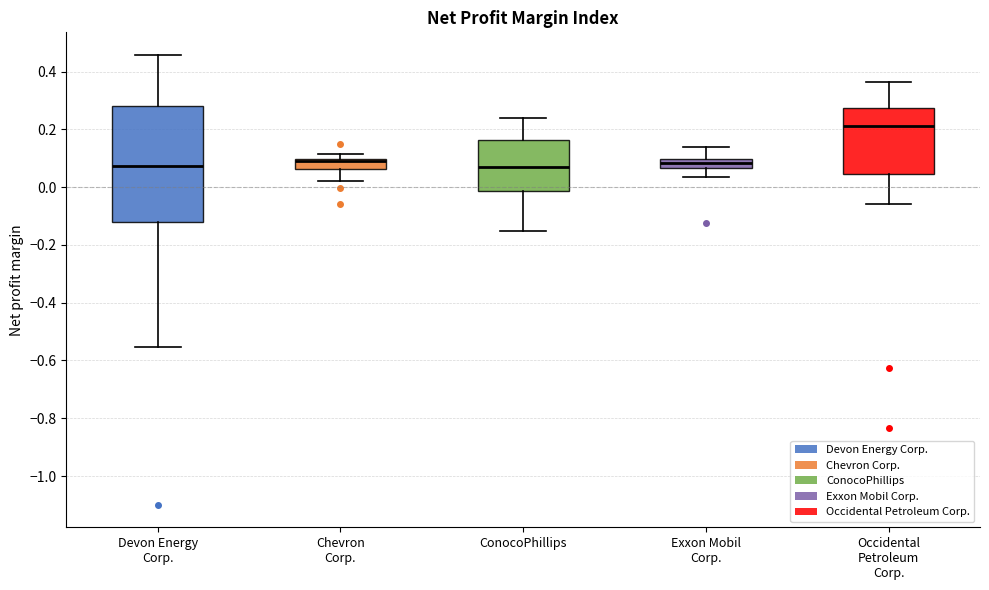

Where does the lower whisker of the box for Occidental Petroleum Corp. end on the y-axis? The values are not printed on the chart, so give them approximately, as read against the axis.

-0.06